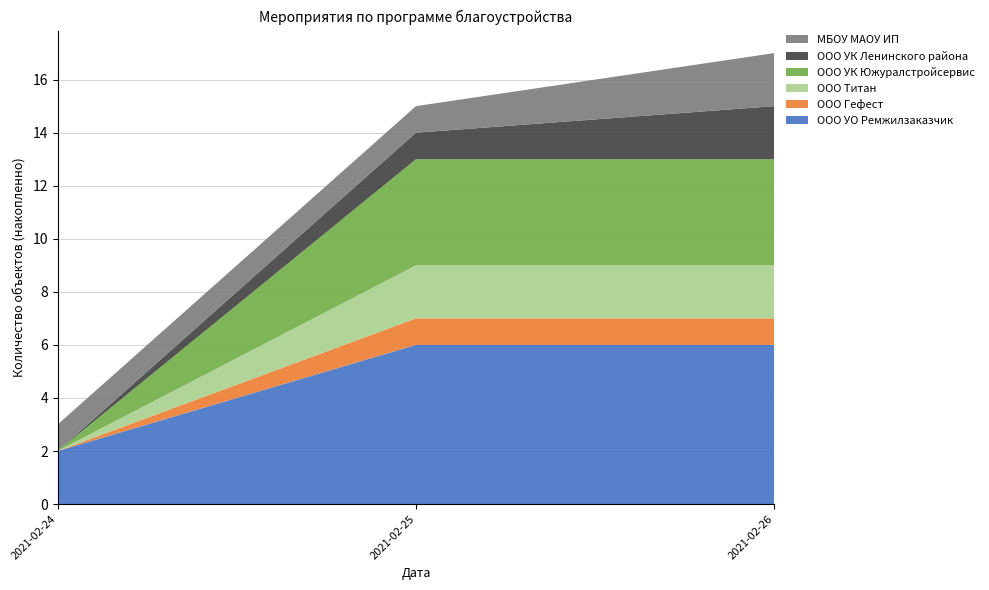

What is the total value across all series at 2021-02-25?

15